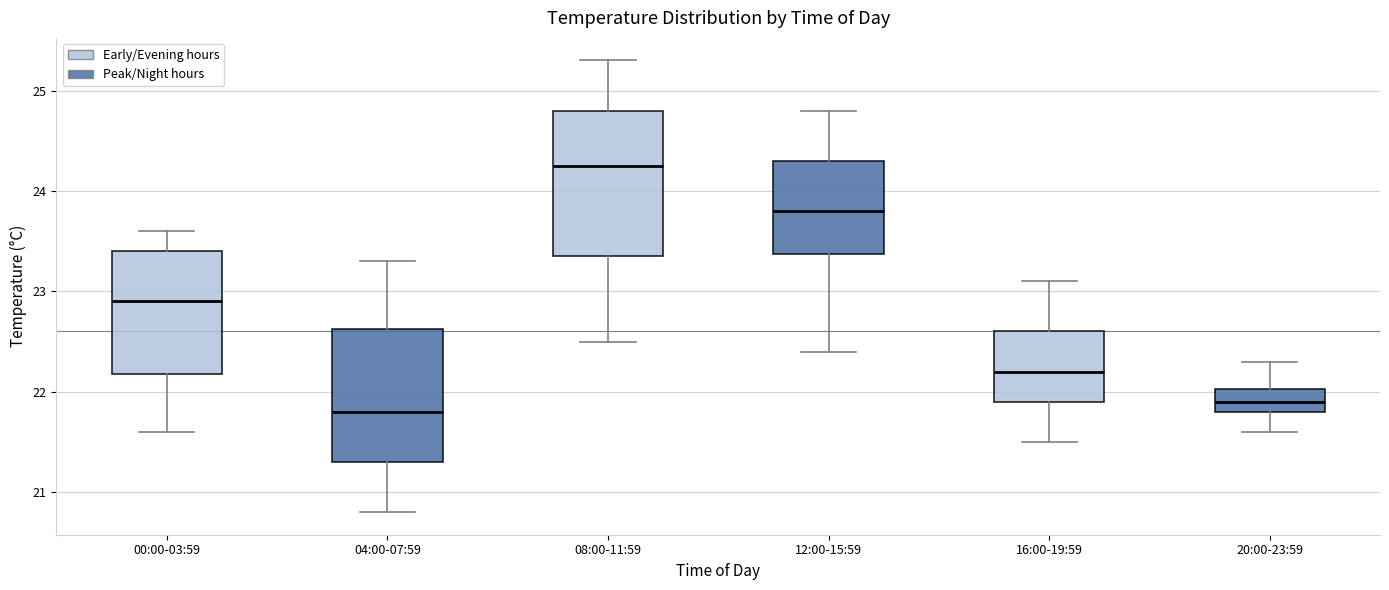

Reading left to right, read every box against the y-axis: the position of its median line, the range the box covers, and the ends of its whiskers. The values are not printed on the chart, so give them approximately, as read against the axis.

00:00-03:59: median 22.9, box 22.2 to 23.4, whiskers 21.6 to 23.6
04:00-07:59: median 21.8, box 21.3 to 22.6, whiskers 20.8 to 23.3
08:00-11:59: median 24.3, box 23.4 to 24.8, whiskers 22.5 to 25.3
12:00-15:59: median 23.8, box 23.4 to 24.3, whiskers 22.4 to 24.8
16:00-19:59: median 22.2, box 21.9 to 22.6, whiskers 21.5 to 23.1
20:00-23:59: median 21.9, box 21.8 to 22.0, whiskers 21.6 to 22.3